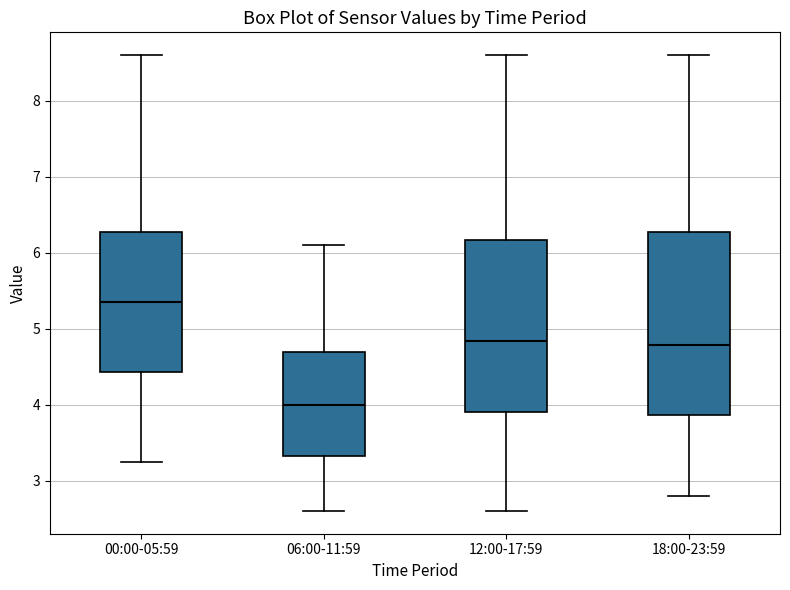

Which box has the lowest median line?

06:00-11:59